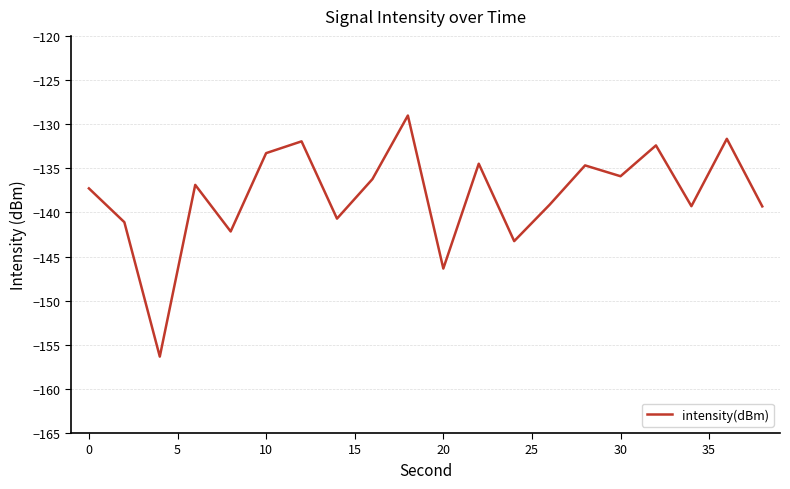

What is the maximum value shown in the chart?

-129.0